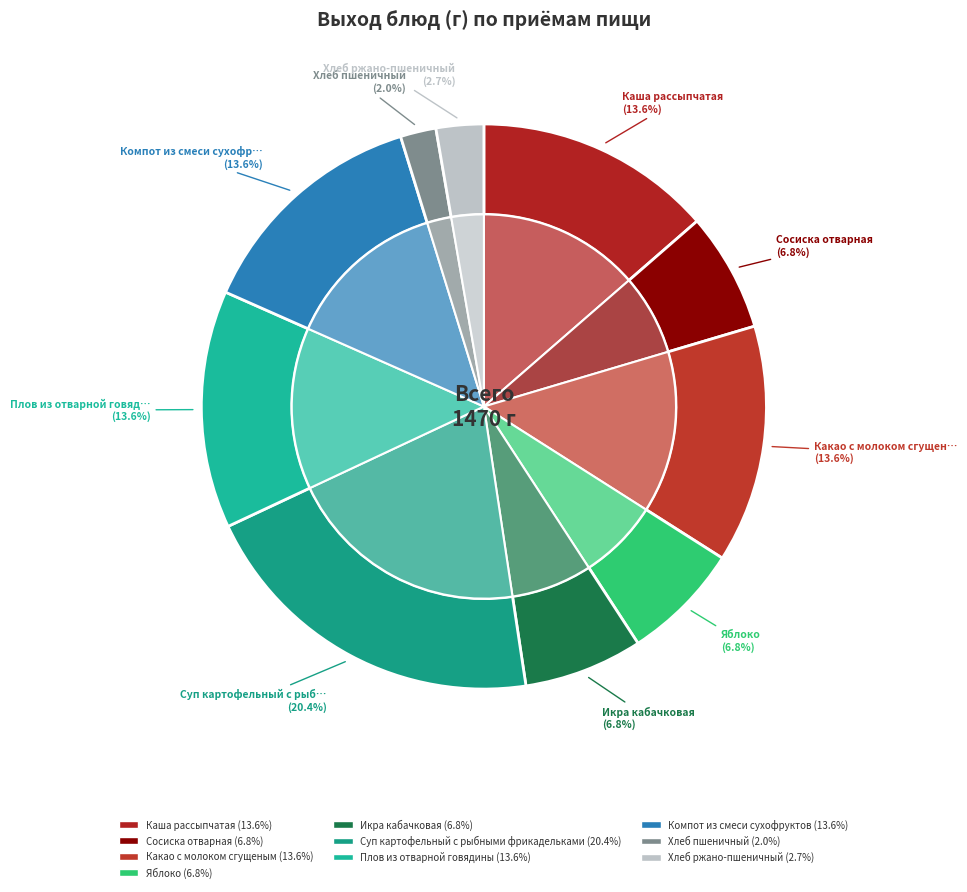

Is there any slice that represents more than half of the pie?

No